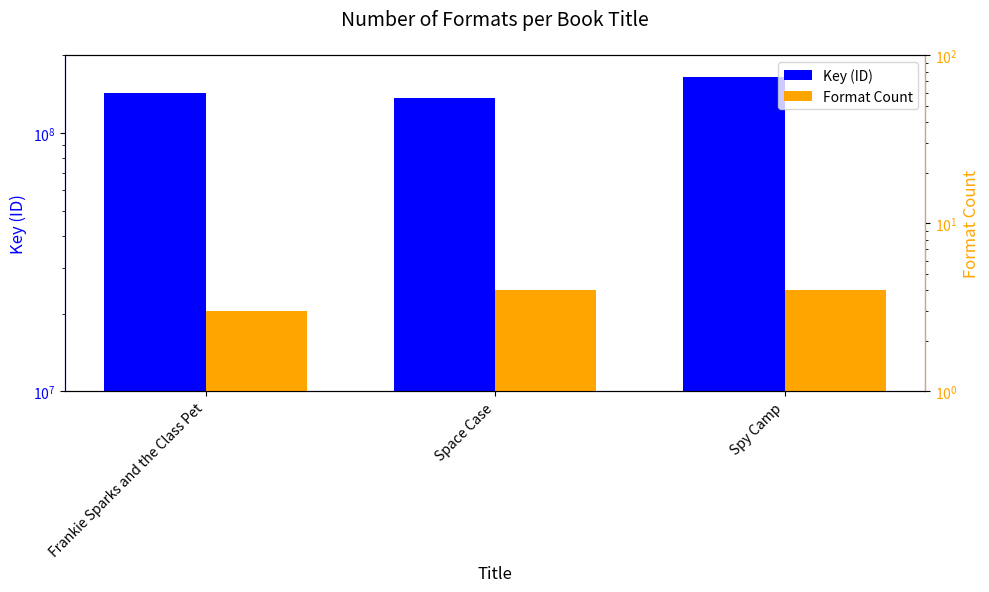

At which category does the chart reach its peak across all series?

Spy Camp